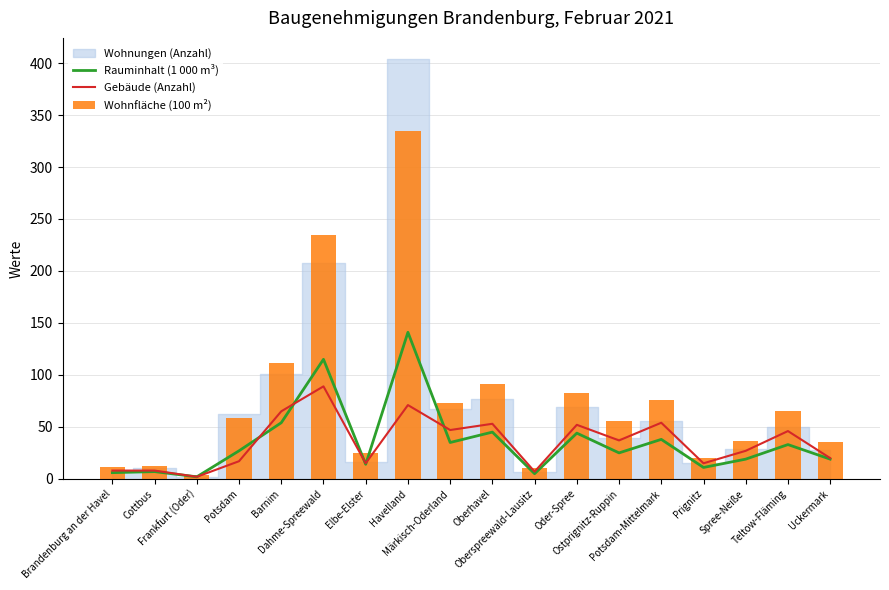

What is the highest value of the Gebäude (Anzahl) series?

89